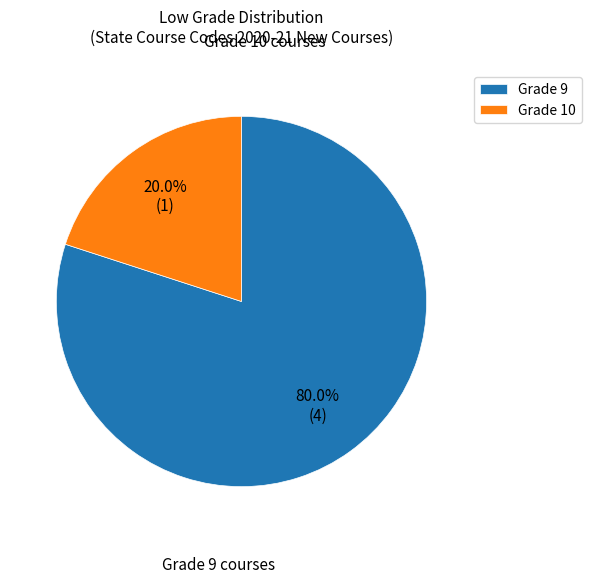

What portion of the pie excludes Grade 10?

80.0%